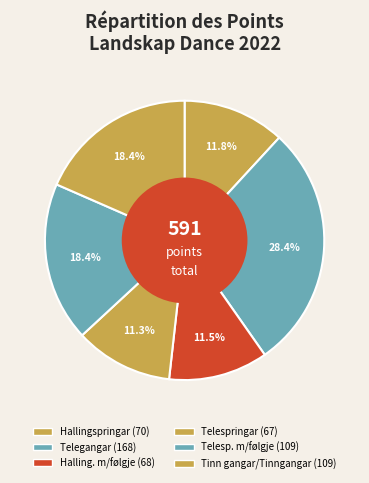

Count the number of slices in the pie.

6